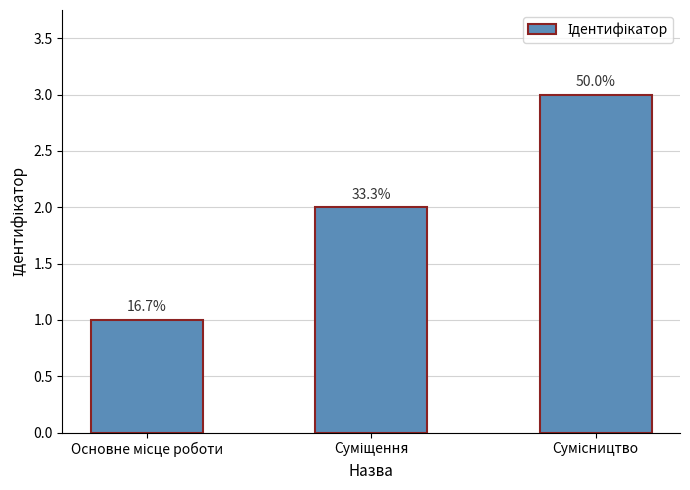

What is the label of the 1st bar from the left?

Основне місце роботи